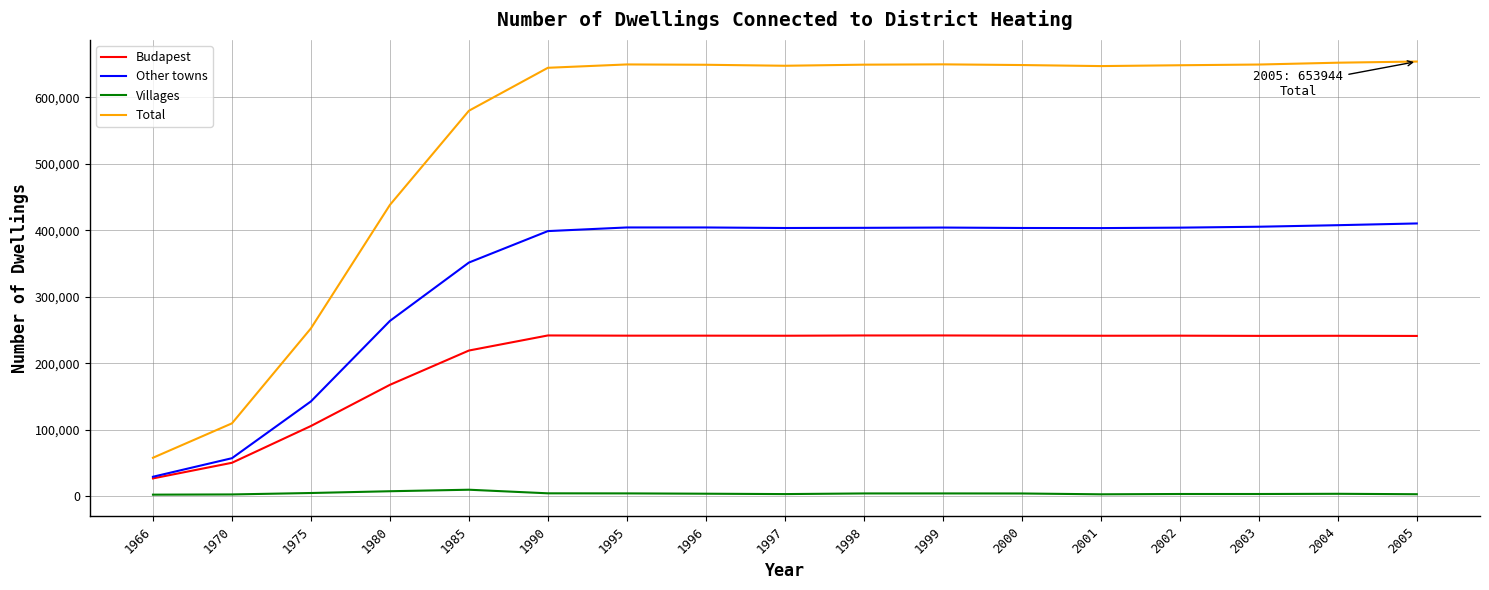

List the series in order of their peak value, highest first.

Total, Other towns, Budapest, Villages